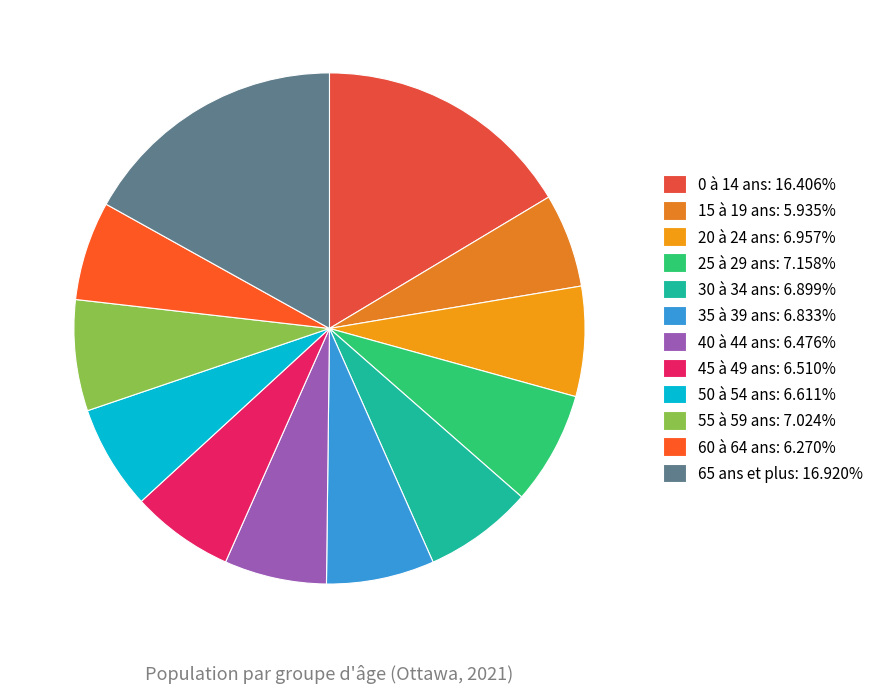

Combined, do 30 à 34 ans and 15 à 19 ans account for over 50%?

No